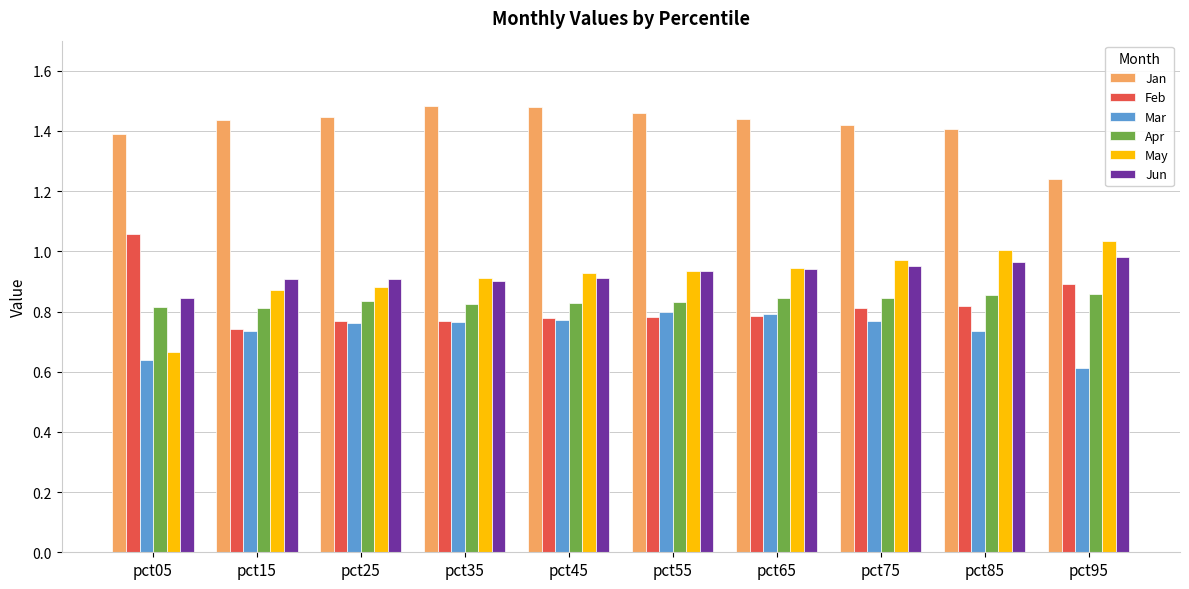

The value of Jan at pct45 is 0.7. True or false?

False